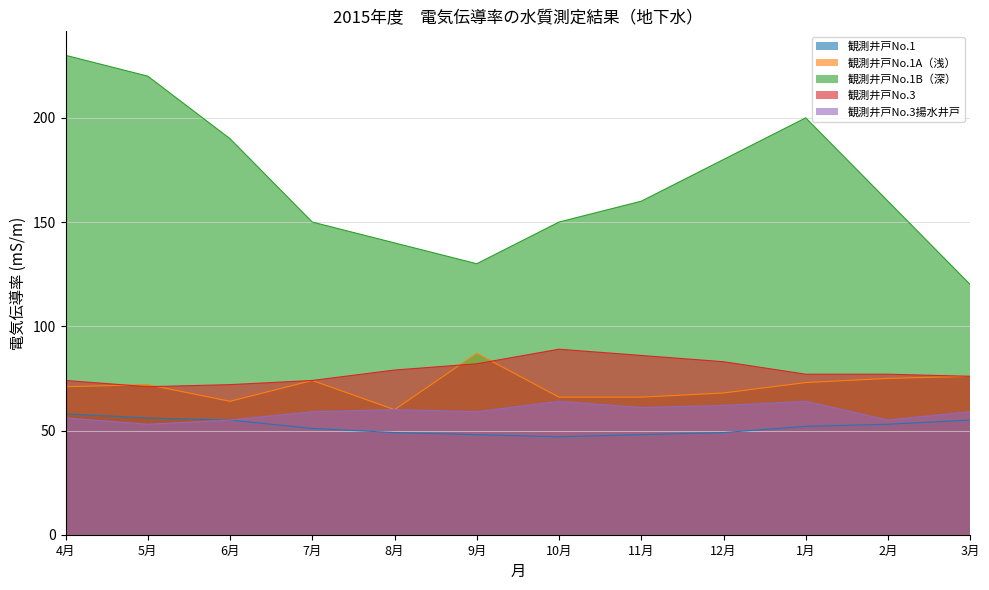

Count the number of data series in this chart.

5